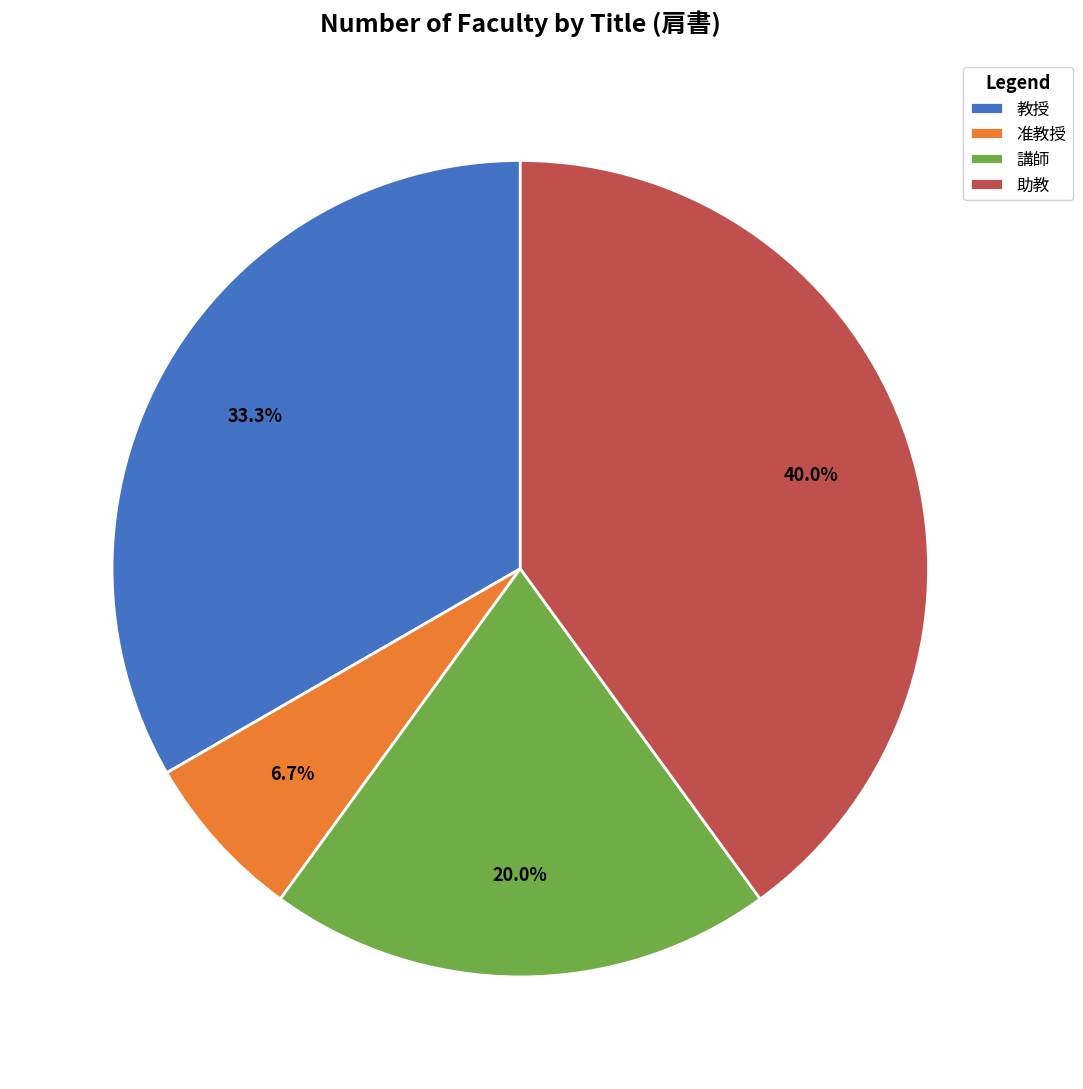

Count the number of slices in the pie.

4